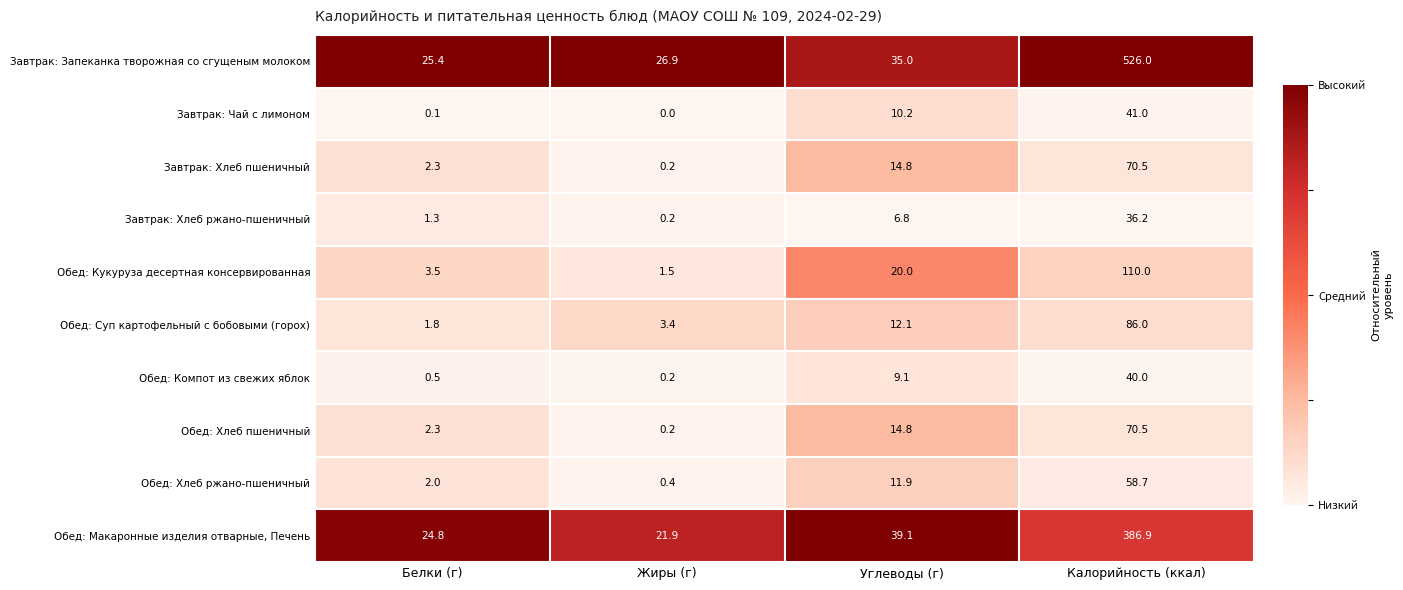

Which series has the largest range (max minus min)?

Завтрак: Запеканка творожная со сгущеным молоком